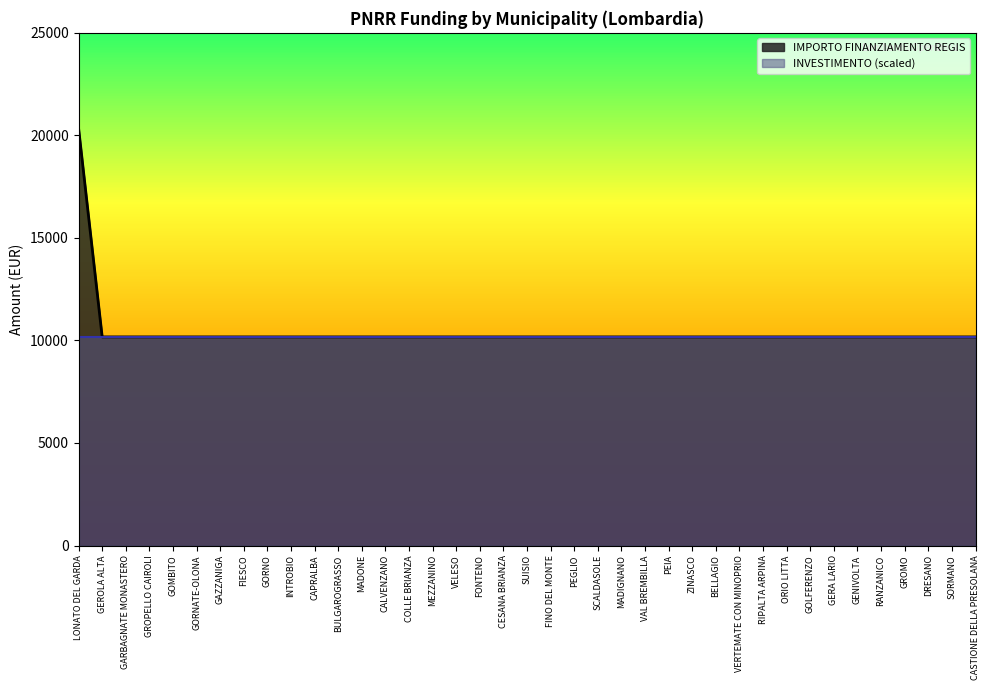

Reading right to left, extract all data points from this chart.

CASTIONE DELLA PRESOLANA=10172	SORMANO=10172	DRESANO=10172	GROMO=10172	RANZANICO=10172	GENIVOLTA=10172	GERA LARIO=10172	GOLFERENZO=10172	ORIO LITTA=10172	RIPALTA ARPINA=10172	VERTEMATE CON MINOPRIO=10172	BELLAGIO=10172	ZINASCO=10172	PEIA=10172	VAL BREMBILLA=10172	MADIGNANO=10172	SCALDASOLE=10172	PEGLIO=10172	FINO DEL MONTE=10172	SUISIO=10172	CESANA BRIANZA=10172	FONTENO=10172	VELESO=10172	MEZZANINO=10172	COLLE BRIANZA=10172	CALVENZANO=10172	MADONE=10172	BULGAROGRASSO=10172	CAPRALBA=10172	INTROBIO=10172	GORNO=10172	FIESCO=10172	GAZZANIGA=10172	GORNATE-OLONA=10172	GOMBITO=10172	GROPELLO CAIROLI=10172	GARBAGNATE MONASTERO=10172	GEROLA ALTA=10172	LONATO DEL GARDA=20344